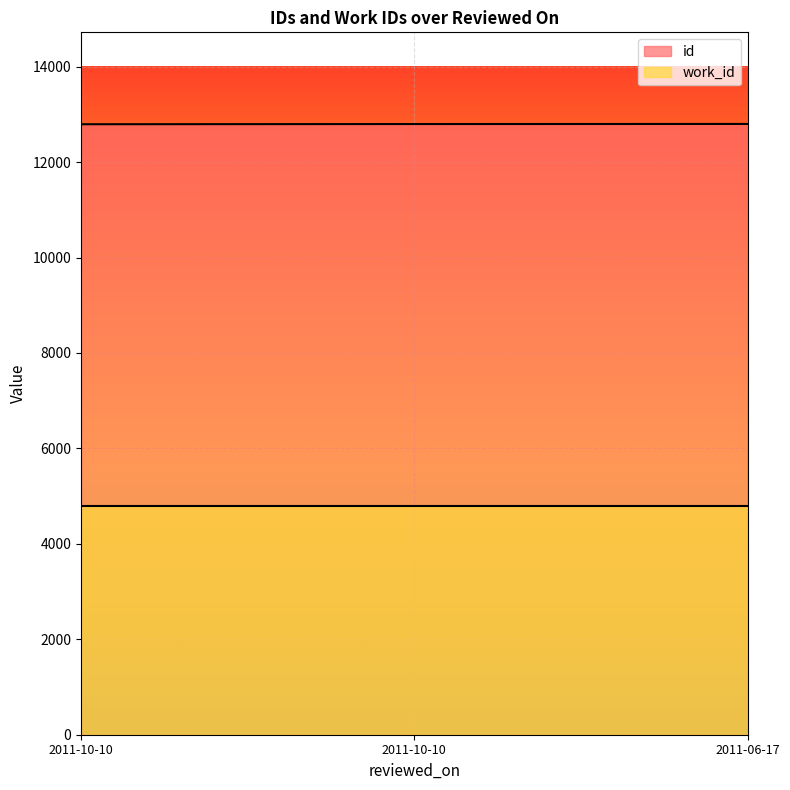

What is the ratio of the value at 2011-10-10 to the value at 2011-06-17?

1.0